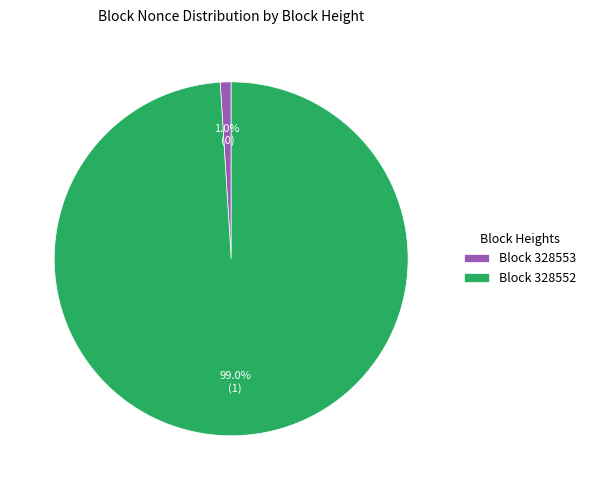

Rank the categories by value from lowest to highest.

Block 328553, Block 328552